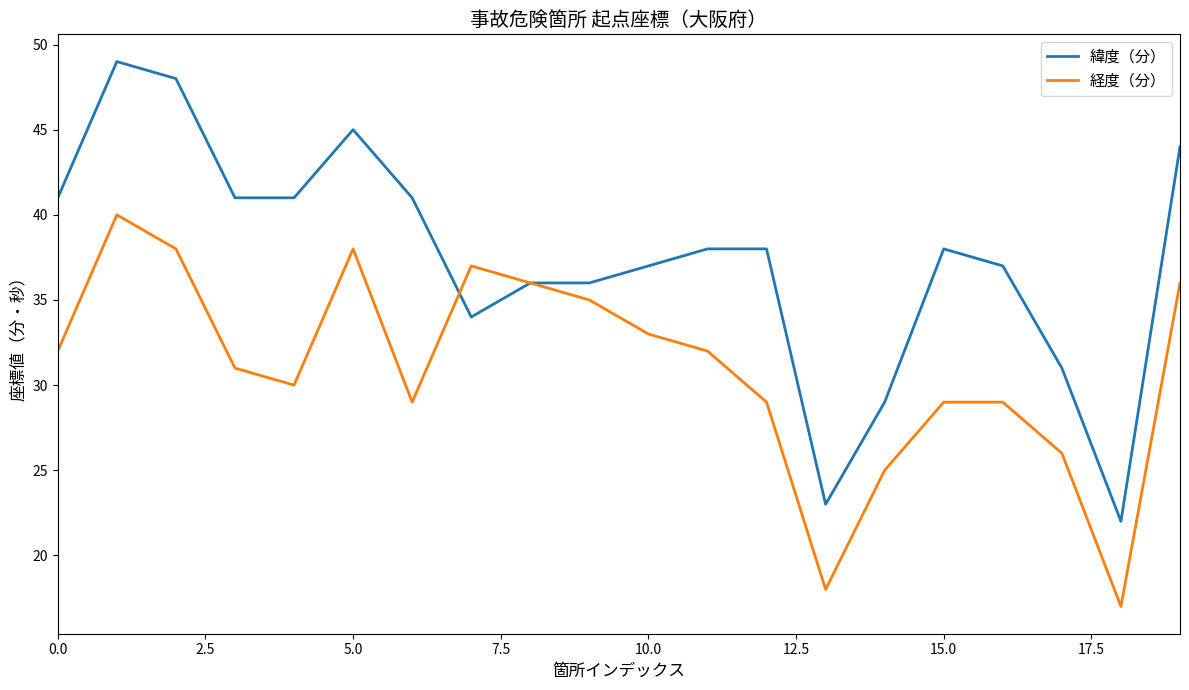

What are all the series names shown in the legend?

緯度（分）, 経度（分）